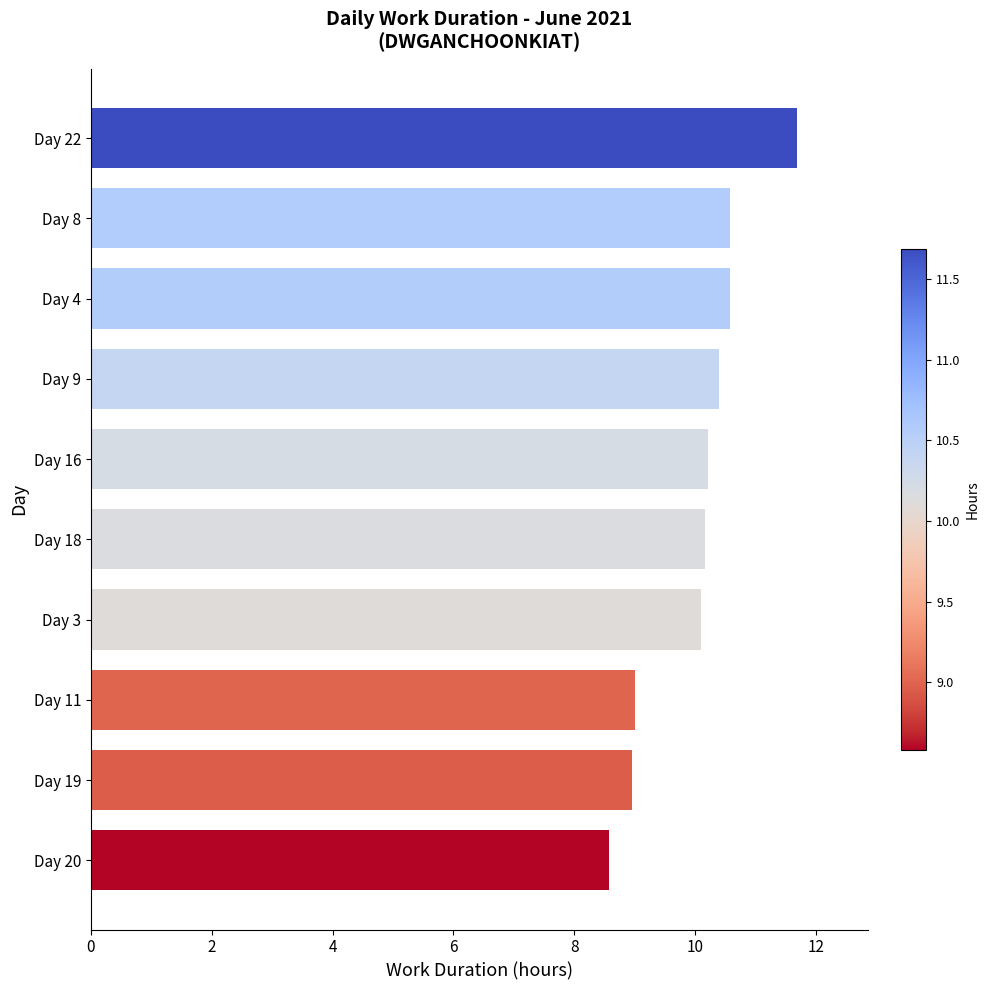

What is the average value?

10.0